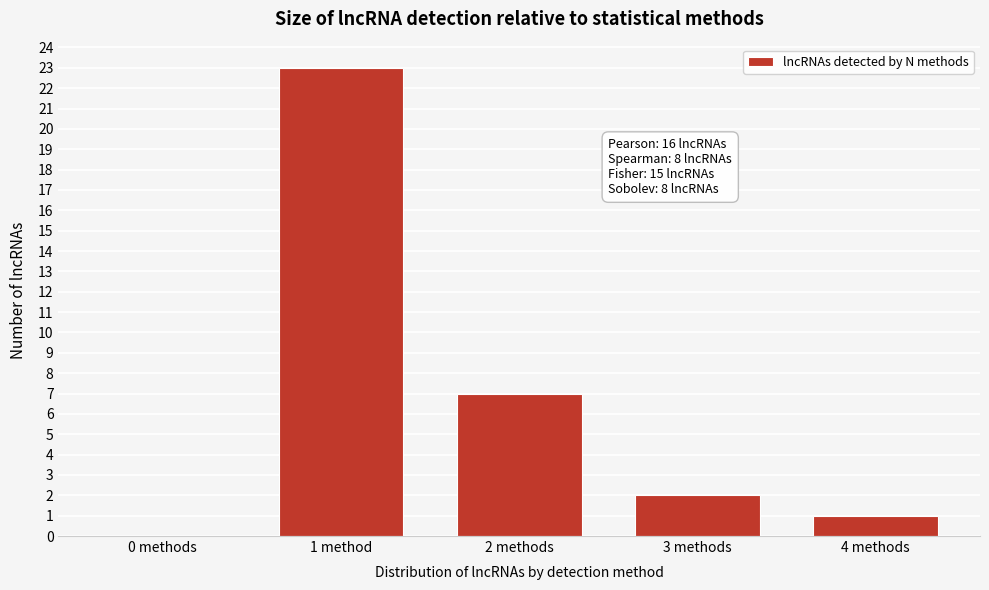

Reading left to right, transcribe all the data shown in this chart.

0 methods=0	1 method=23	2 methods=7	3 methods=2	4 methods=1